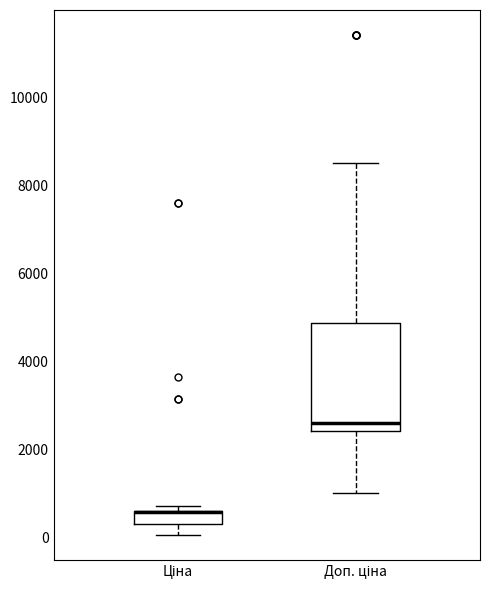

Which box is the tallest, from its lower edge to its upper edge?

Доп. ціна